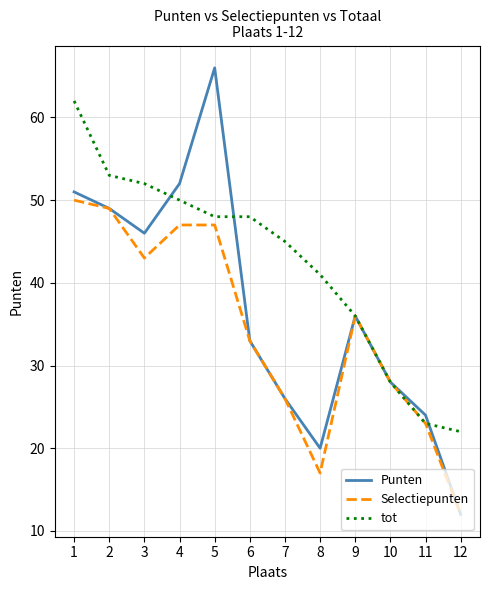

Where is Selectiepunten nearest to the value 31?

6